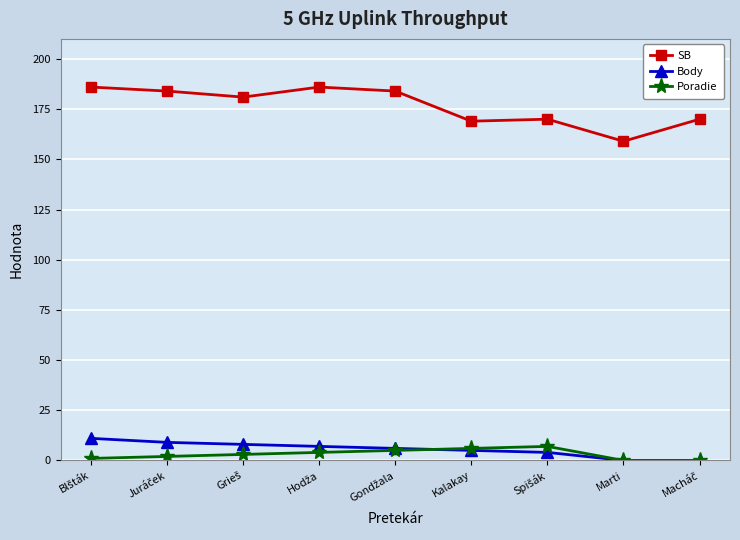

What is the total value across all series at Marti?

159